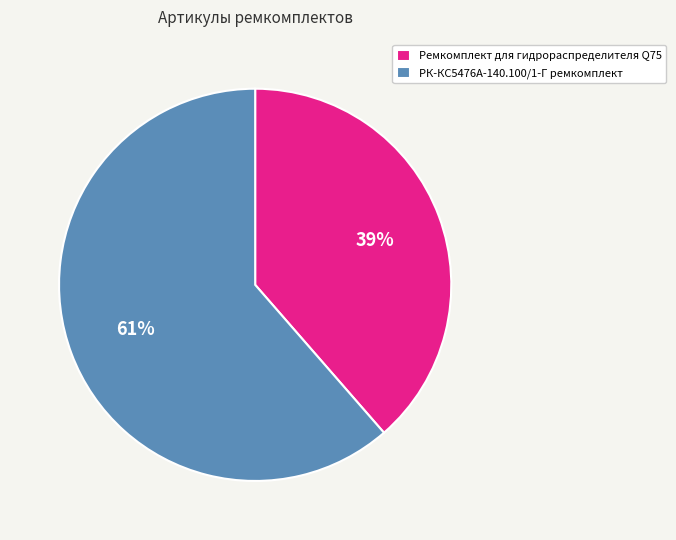

The Ремкомплект для гидрораспределителя Q75 slice represents 39% of the pie. True or false?

True